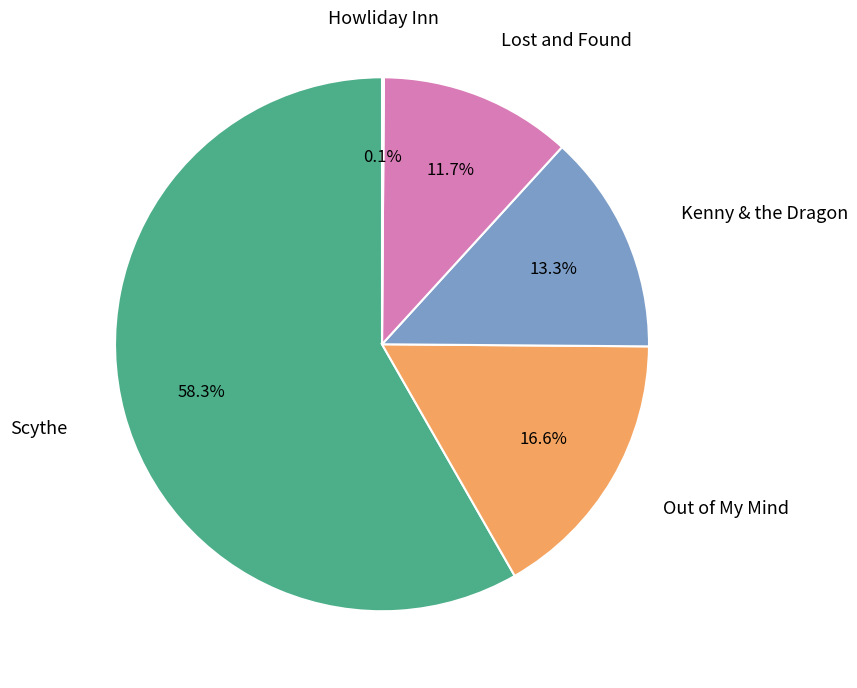

To the nearest percent, what is the difference between the largest and smallest slice percentages?

58%